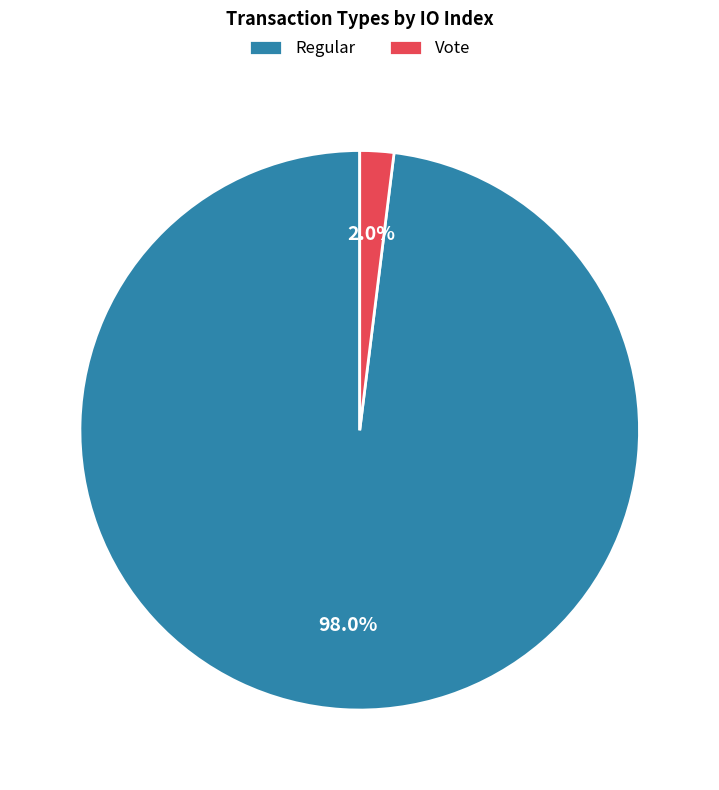

What is the majority slice?

Regular